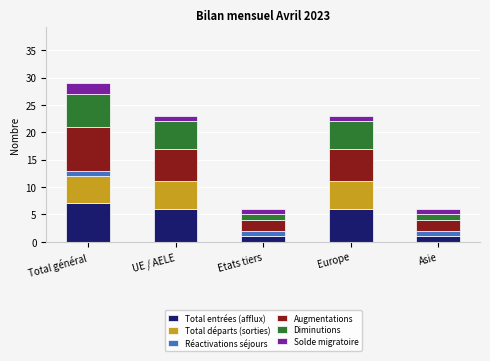

Is it true that Total entrées (afflux) equals 1 at Etats tiers?

True